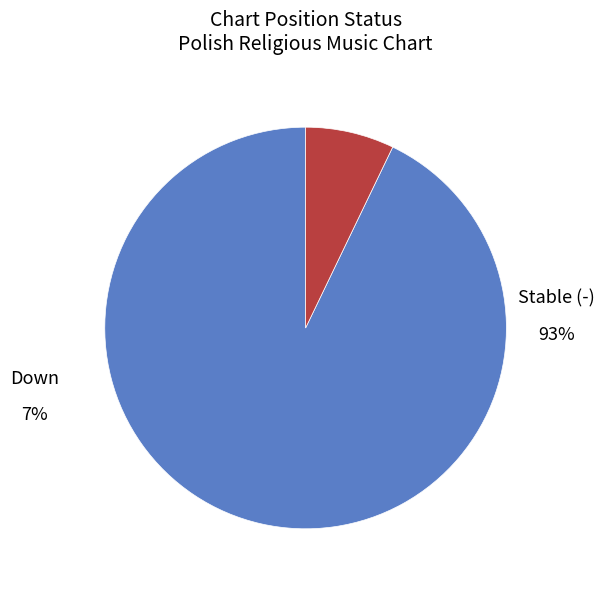

What is the ratio of the value at - to the value at down?

13.0